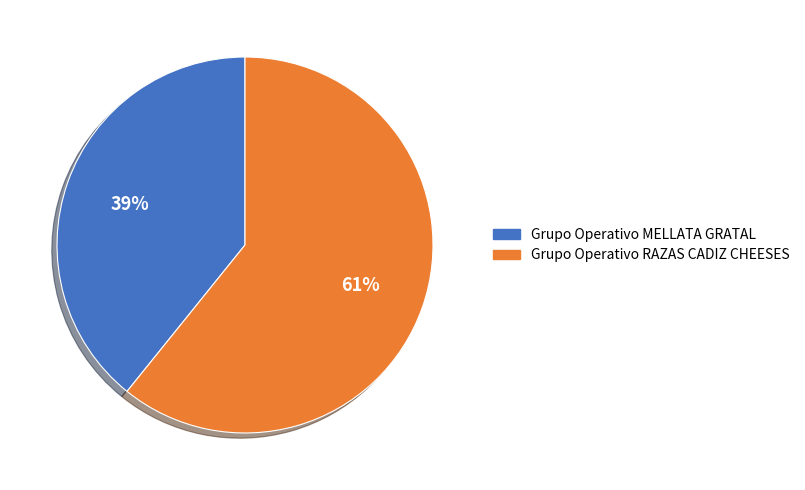

Is it true that Grupo Operativo MELLATA GRATAL is 39% of the pie?

True